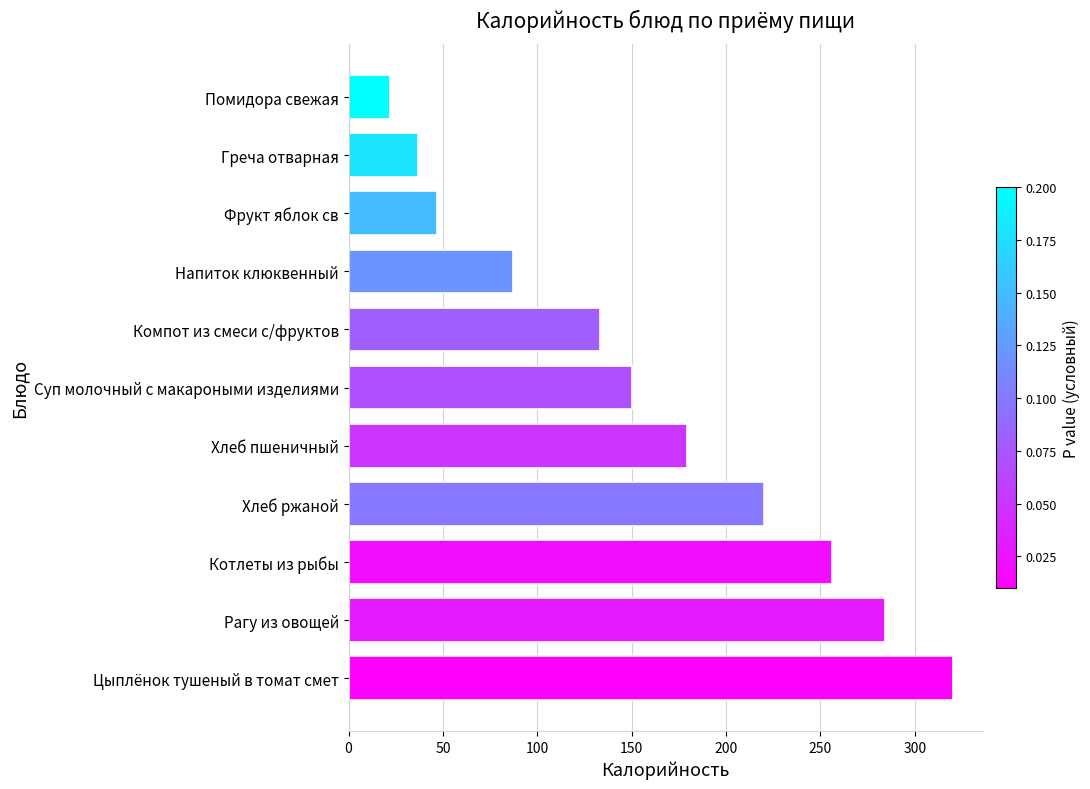

Rank the categories by value from highest to lowest.

Цыплёнок тушеный в томат смет, Рагу из овощей, Котлеты из рыбы, Хлеб ржаной, Хлеб пшеничный, Суп молочный с макароными изделиями, Компот из смеси с/фруктов, Напиток клюквенный, Фрукт яблок св, Греча отварная, Помидора свежая